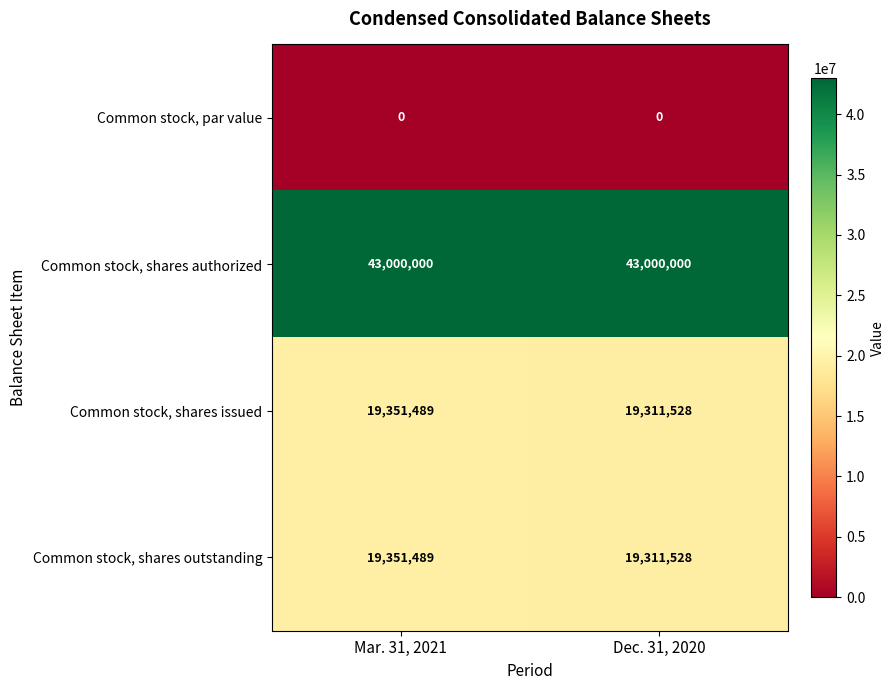

List the labels in order of Common stock, shares outstanding value, largest first.

Mar. 31, 2021, Dec. 31, 2020